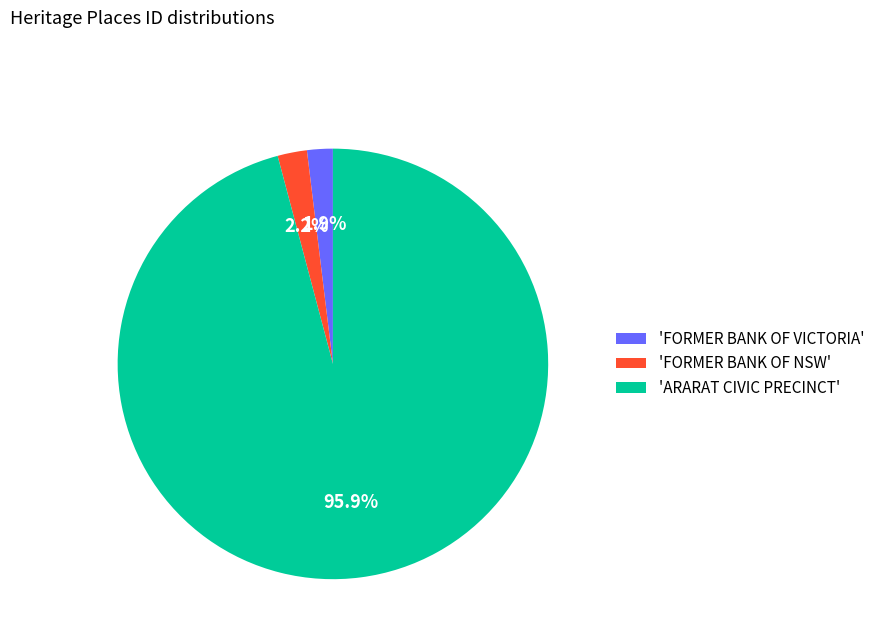

What is the largest slice in the pie chart?

'ARARAT CIVIC PRECINCT'